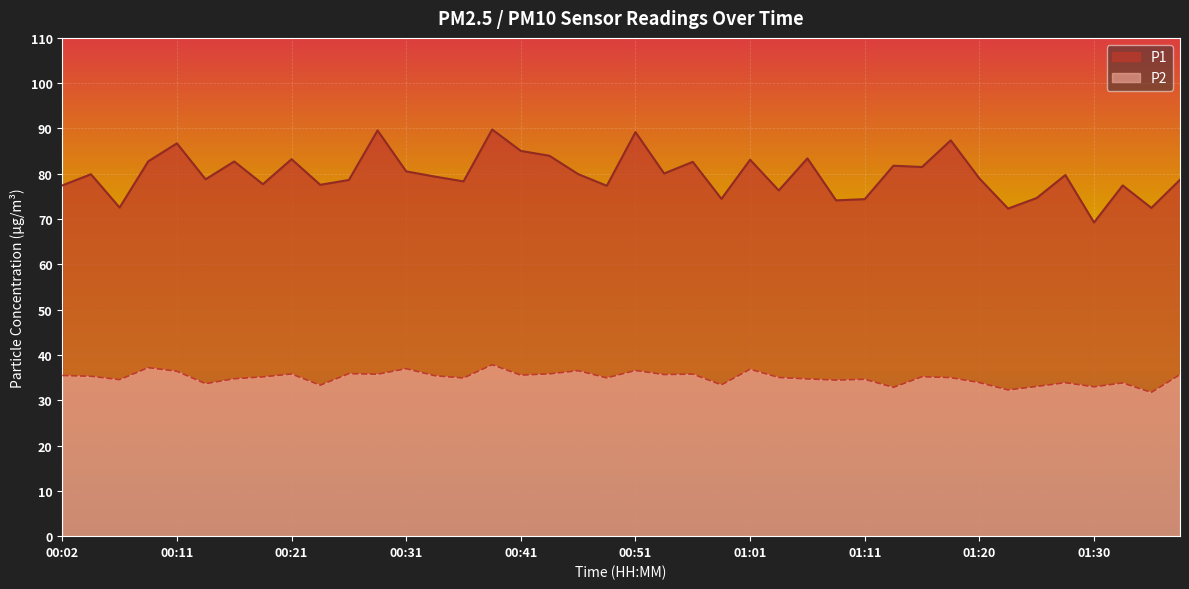

Read the P1 value at 01:15.

81.5